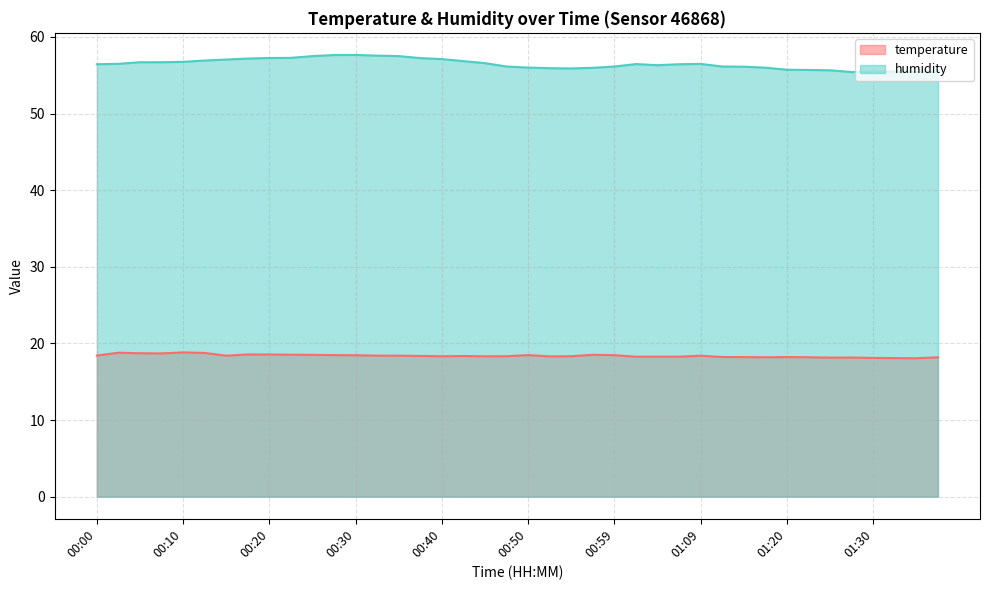

List the labels in order of temperature value, smallest first.

01:35, 01:33, 01:30, 01:25, 01:28, 01:38, 01:17, 01:22, 01:14, 01:20, 01:12, 01:02, 01:04, 01:07, 00:52, 00:45, 00:40, 00:47, 00:54, 00:42, 00:37, 00:15, 00:35, 01:09, 00:32, 00:00, 00:30, 00:59, 00:27, 00:50, 00:25, 00:57, 00:23, 00:18, 00:20, 00:08, 00:05, 00:13, 00:03, 00:10